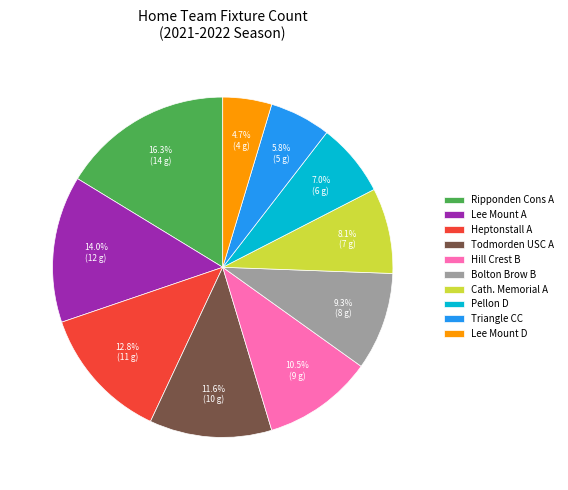

Which has a higher value, Todmorden USC A or Bolton Brow B?

Todmorden USC A